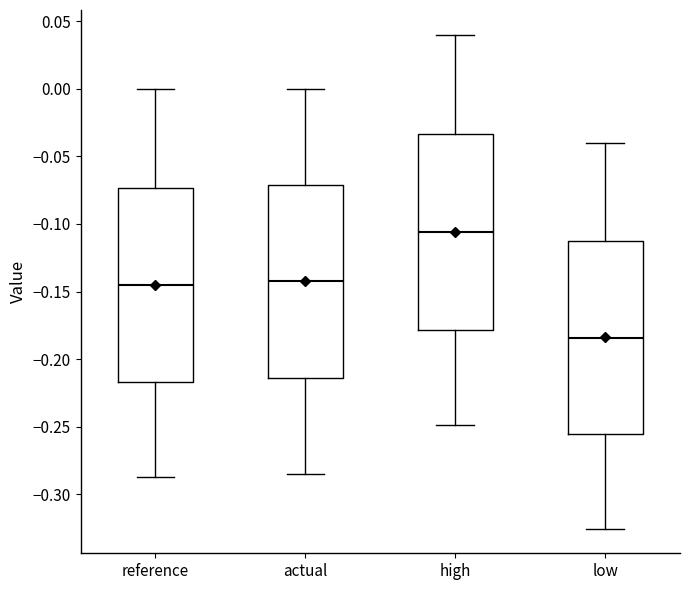

Reading left to right, transcribe this box plot: for each box, give where its median line is, the range the box spans, and where its two whiskers end, as read against the y-axis. The values are not printed on the chart, so give them approximately, as read against the axis.

reference: median -0.145, box -0.215 to -0.075, whiskers -0.285 to 0.000
actual: median -0.140, box -0.215 to -0.070, whiskers -0.285 to 0.000
high: median -0.105, box -0.180 to -0.035, whiskers -0.250 to 0.040
low: median -0.185, box -0.255 to -0.115, whiskers -0.325 to -0.040